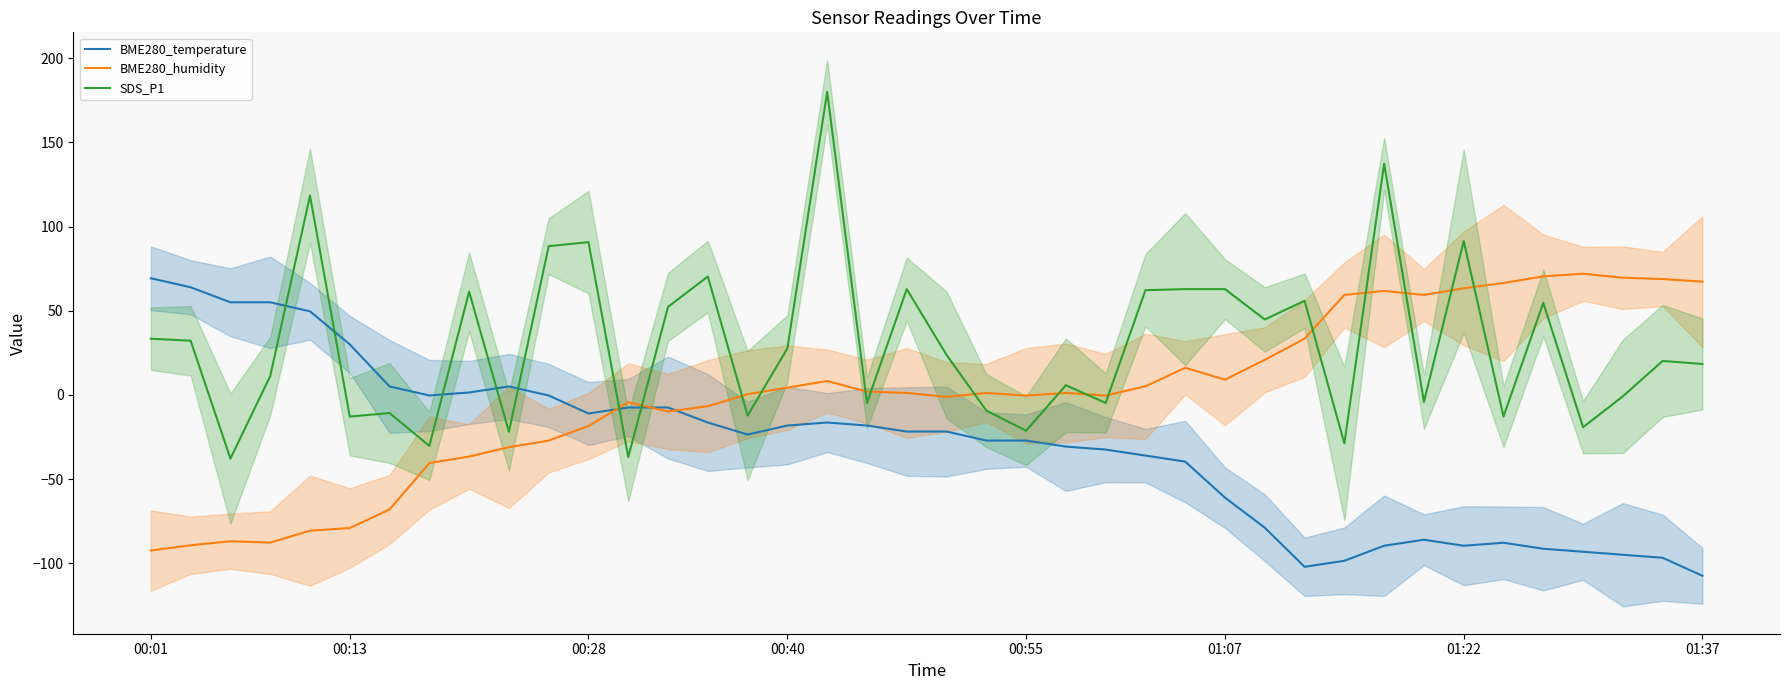

What is the maximum value for BME280_temperature?

69.3